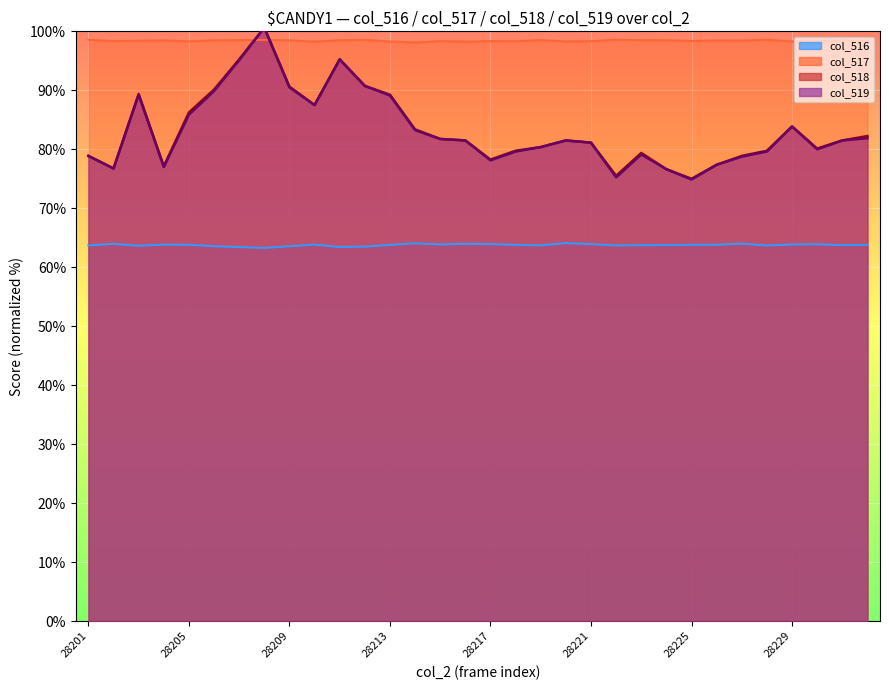

What is the sum of all col_519 values?

2662.6